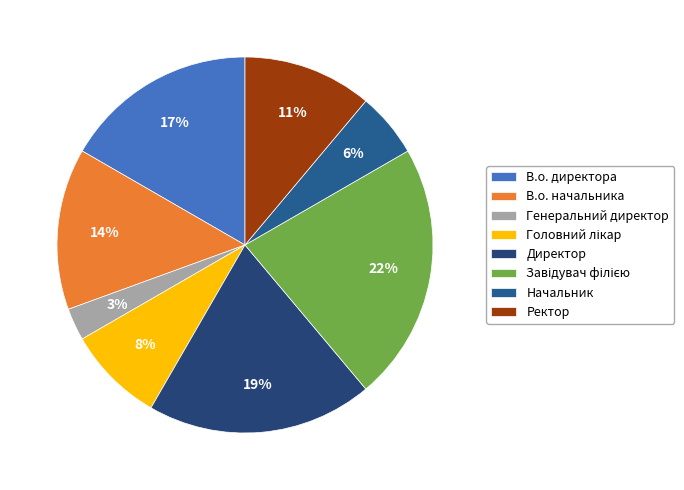

What percentage is the Завідувач філією slice, to the nearest percent?

22%